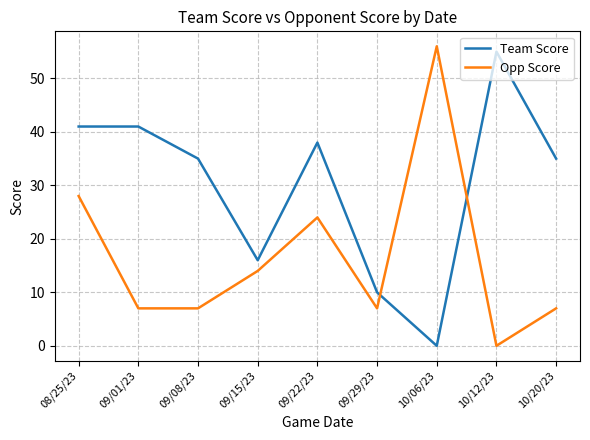

True or false: Opp Score and Team Score intersect in this chart.

True